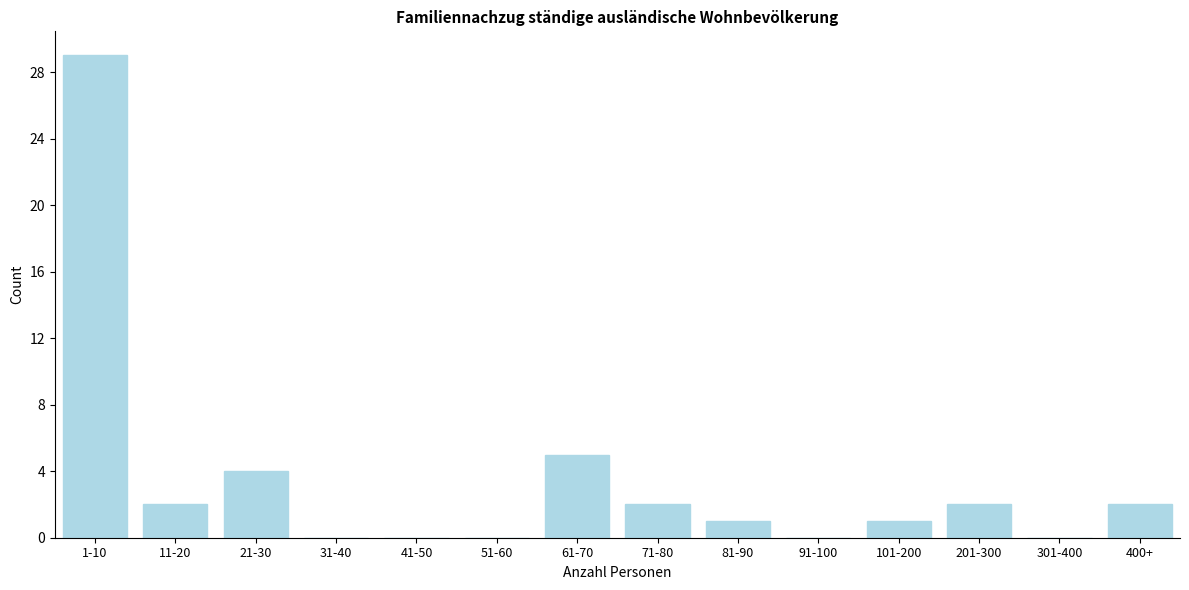

Reading left to right, what are all the values shown in this chart?

1-10=29	11-20=2	21-30=4	31-40=0	41-50=0	51-60=0	61-70=5	71-80=2	81-90=1	91-100=0	101-200=1	201-300=2	301-400=0	400+=2